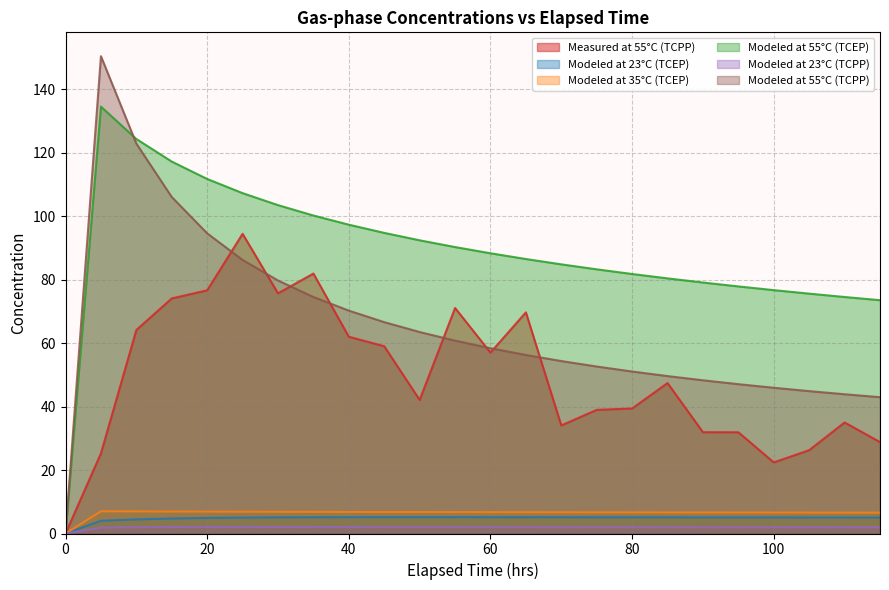

True or false: Modeled at 35°C (TCEP) and Modeled at 55°C (TCEP) intersect in this chart.

False